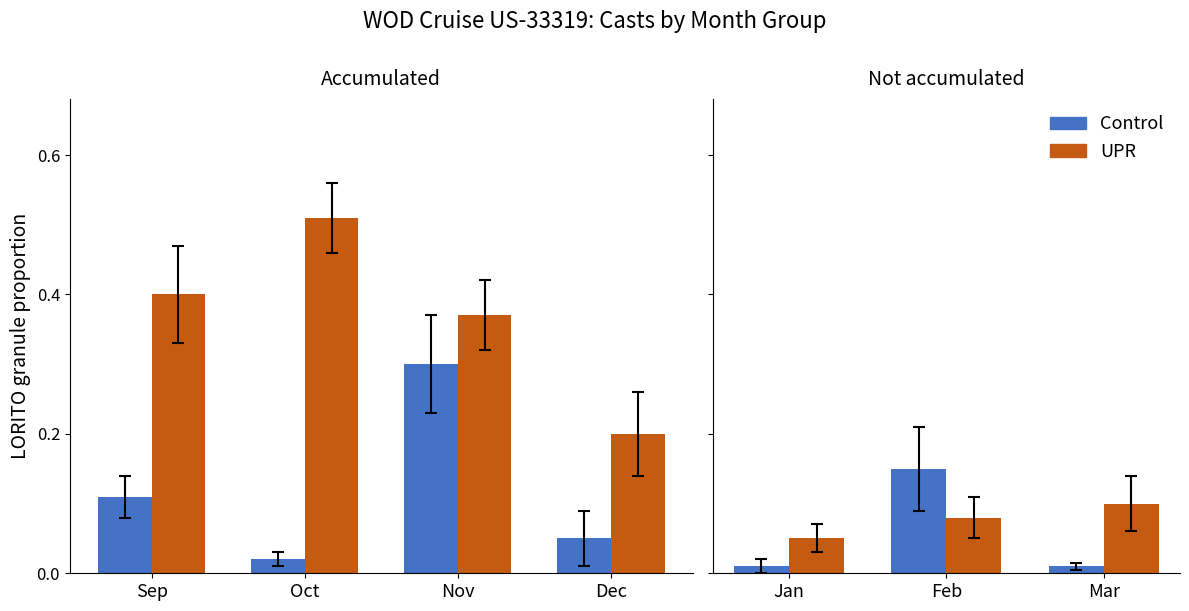

What is the value of the UPR bar at the 3rd from the left?

0.1